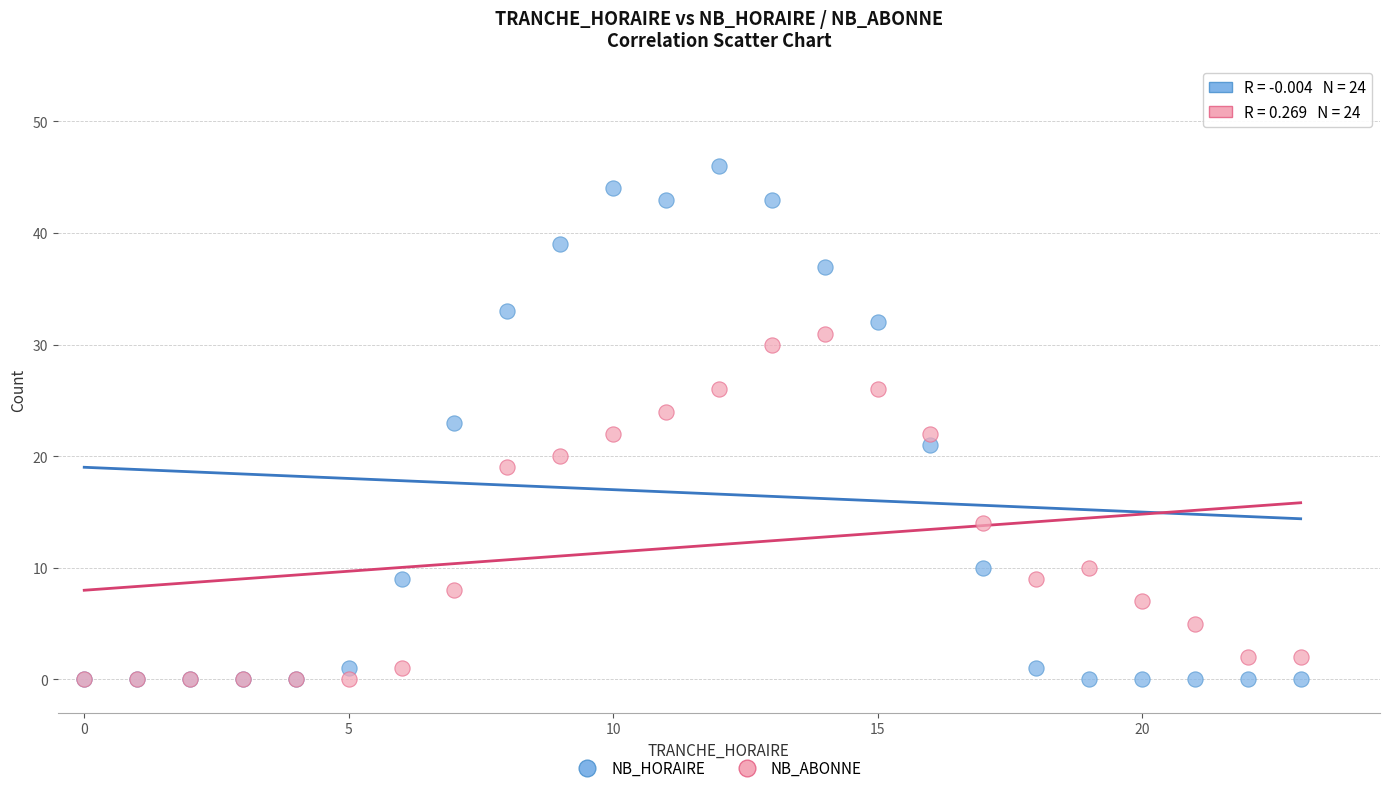

In the NB_ABONNE series, what Y value is closest to 15?

14